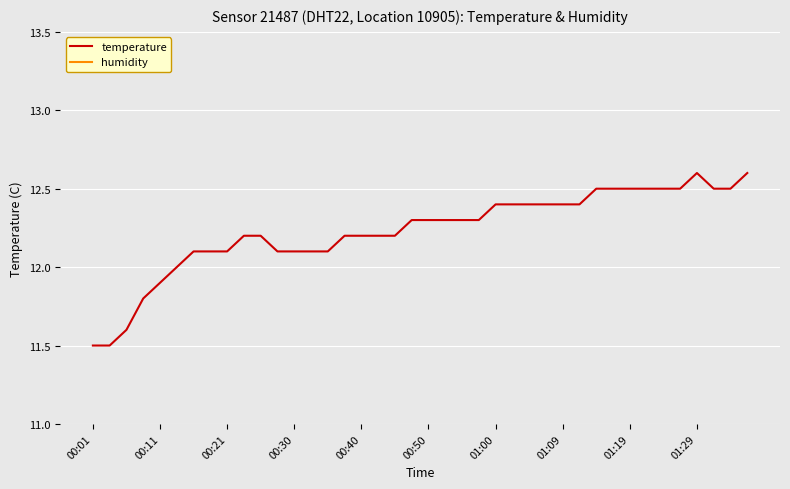

What is the difference between the maximum and minimum values in the temperature series?

1.1